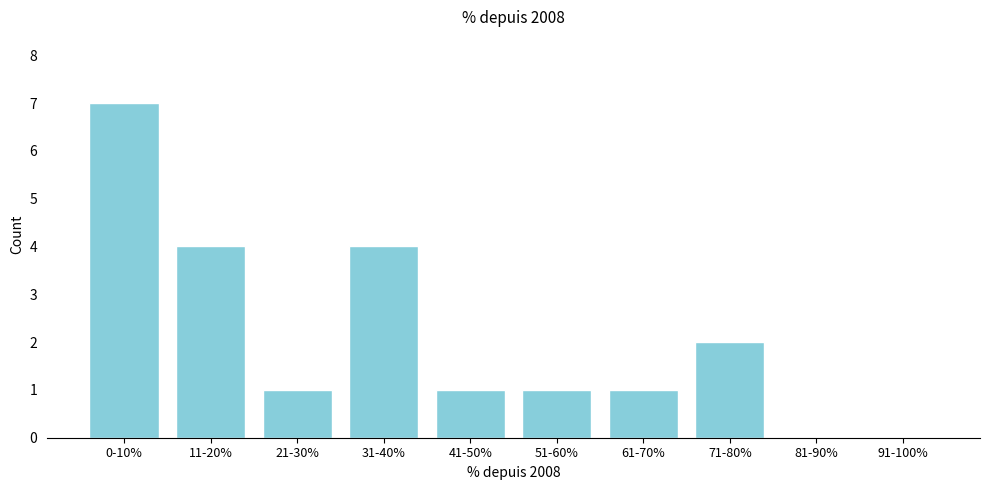

Reading left to right, extract all data points from this chart.

0-10%=7	11-20%=4	21-30%=1	31-40%=4	41-50%=1	51-60%=1	61-70%=1	71-80%=2	81-90%=0	91-100%=0